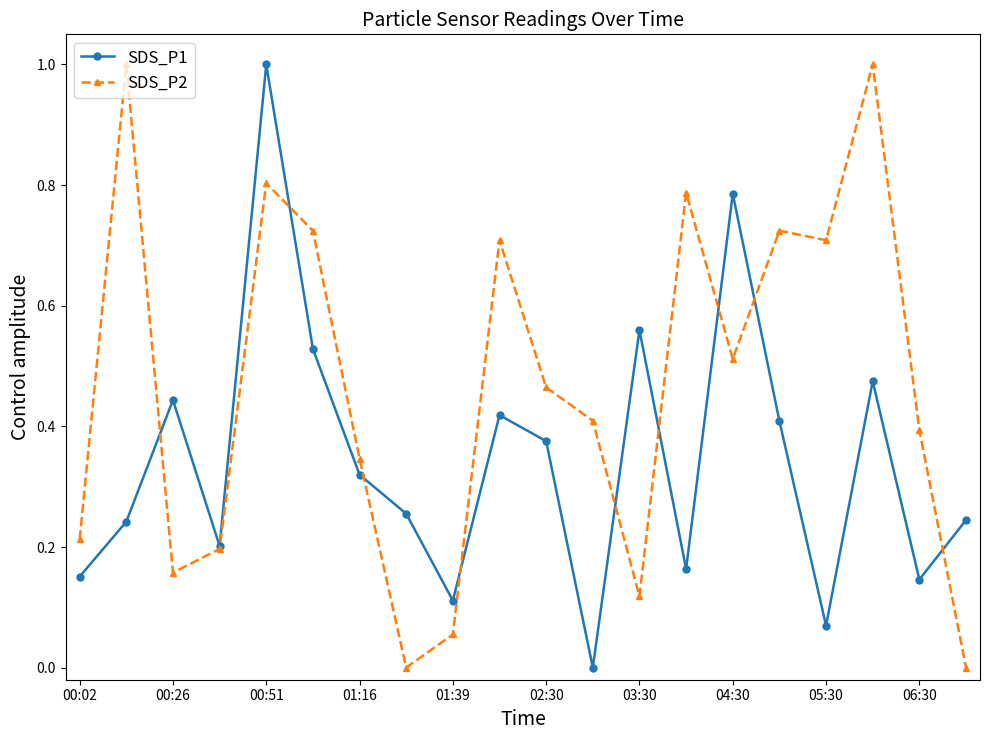

True or false: SDS_P2 has more than 2 points higher than both neighbors.

True